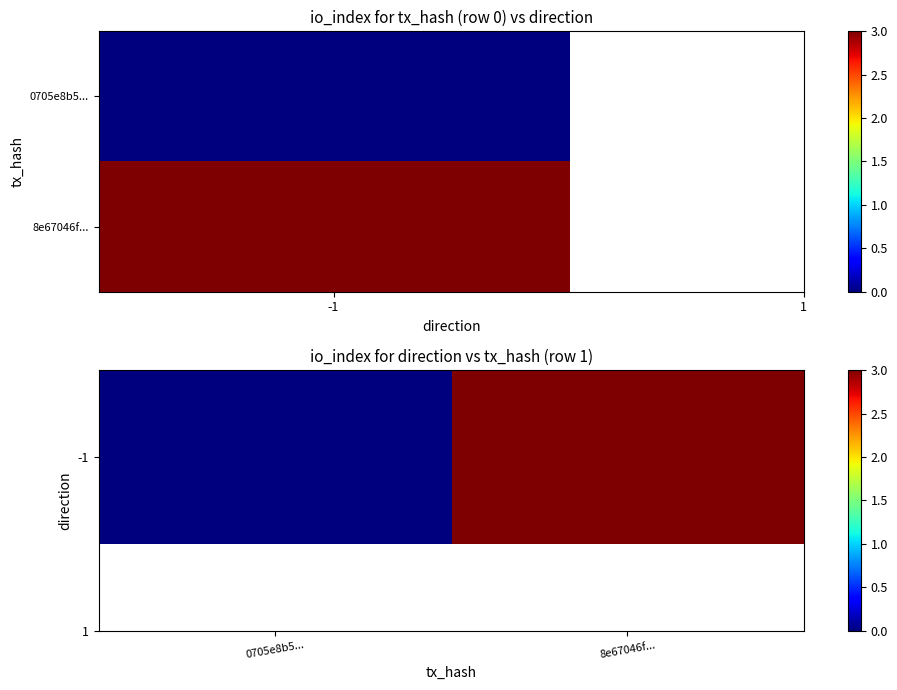

Rank the categories by value from lowest to highest.

0705e8b5..., 8e67046f...